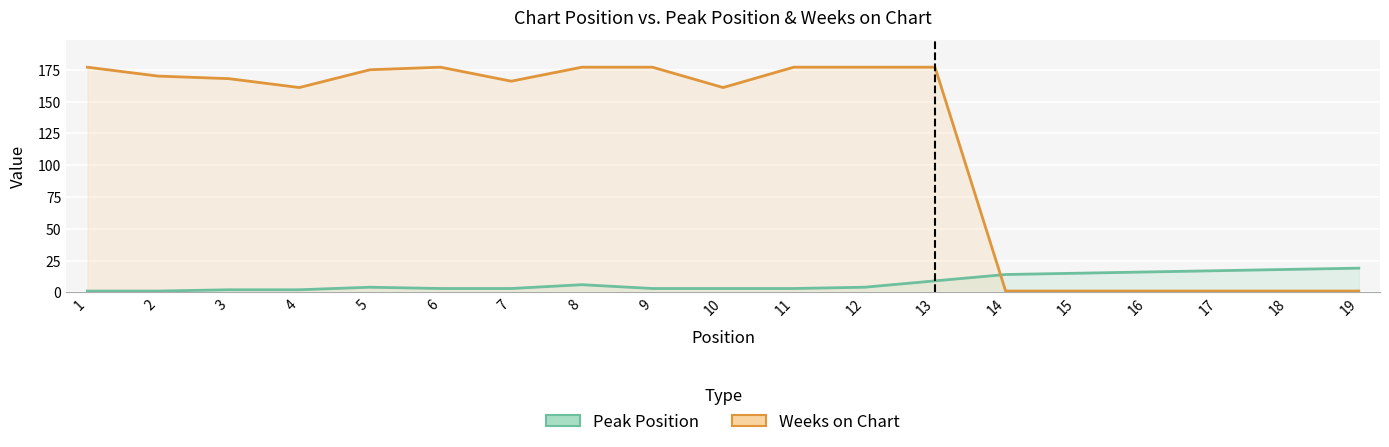

How many series are shown in this chart?

2